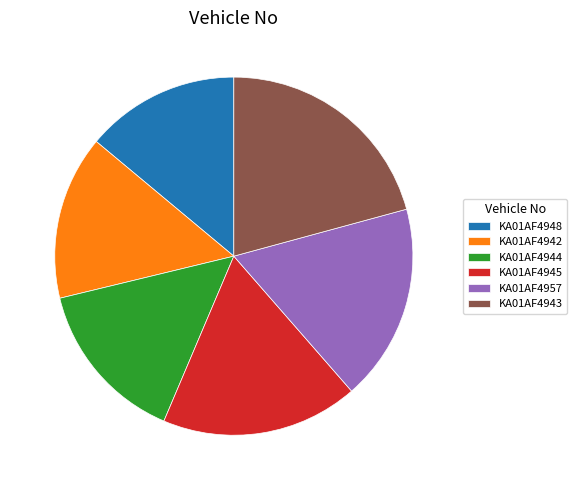

Which slice is the largest?

KA01AF4943